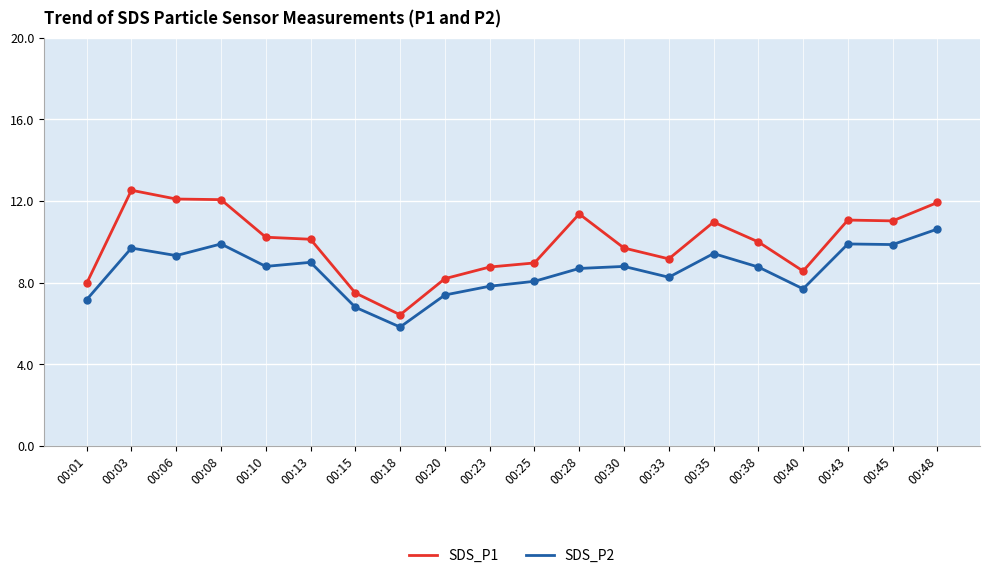

True or false: SDS_P1 and SDS_P2 intersect in this chart.

False